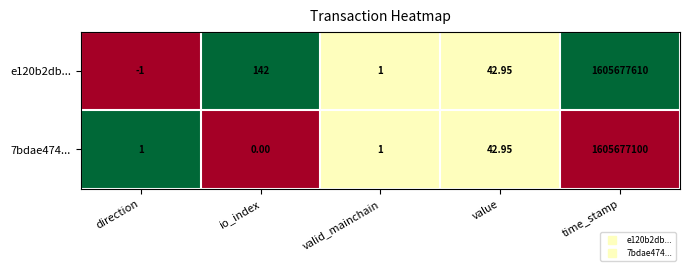

At which category is the sum across all series the highest?

time_stamp